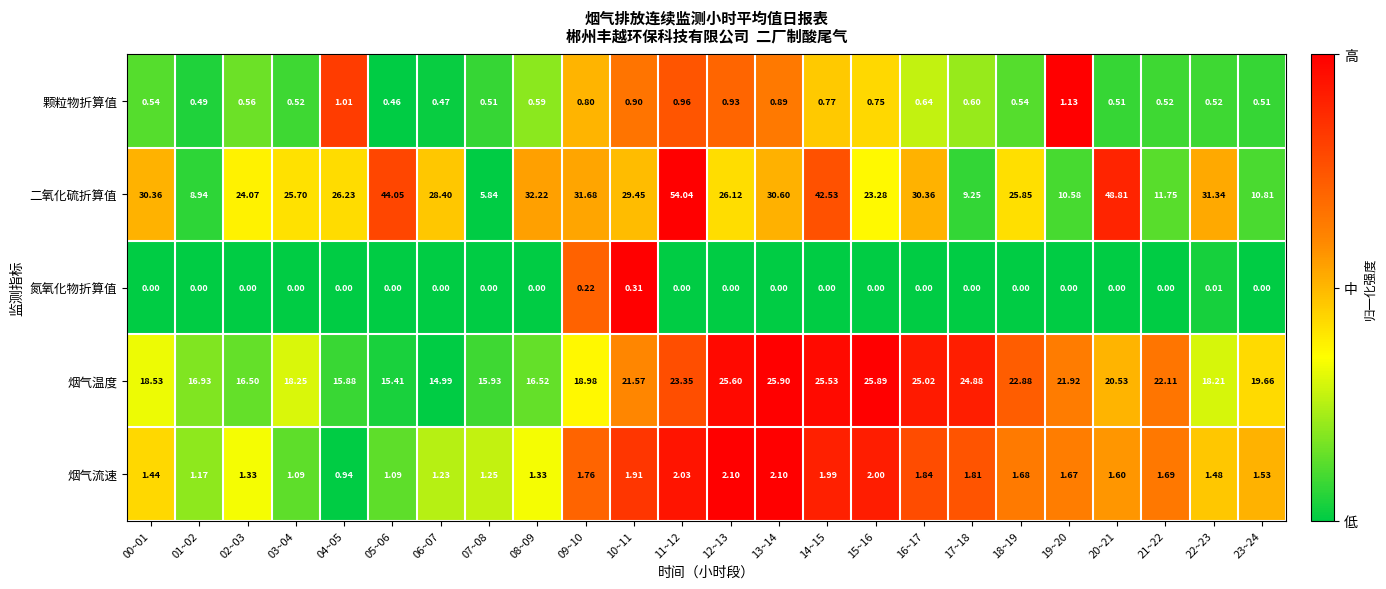

Count the number of data series in this chart.

5